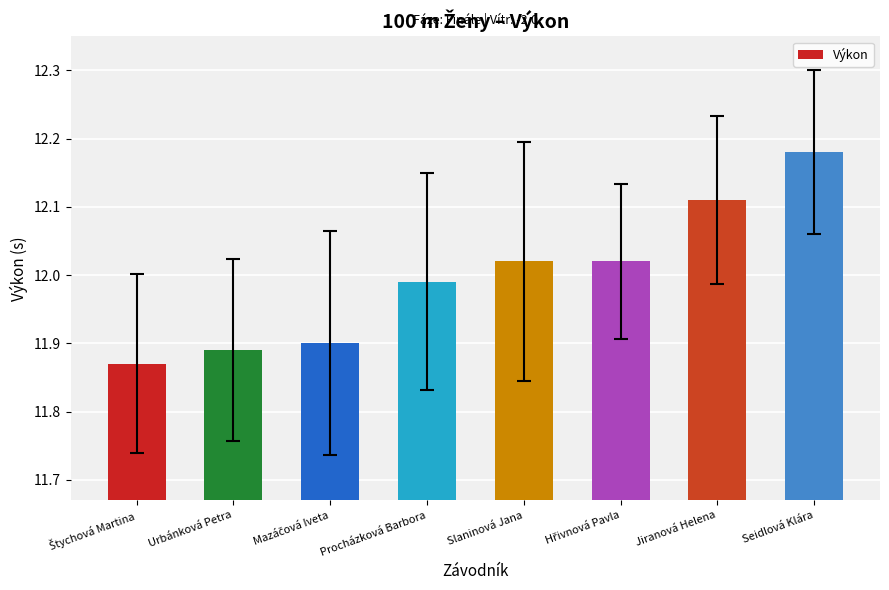

What is the change in value from Urbánková Petra to Procházková Barbora?

+0.1